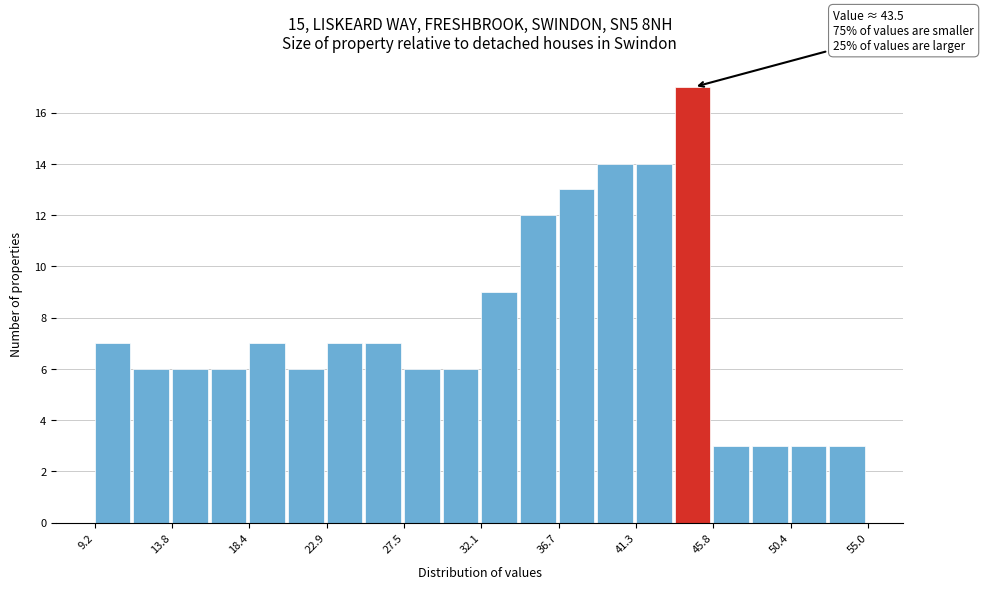

Over which range of the x-axis is the bar tallest?

43.5 to 46.0